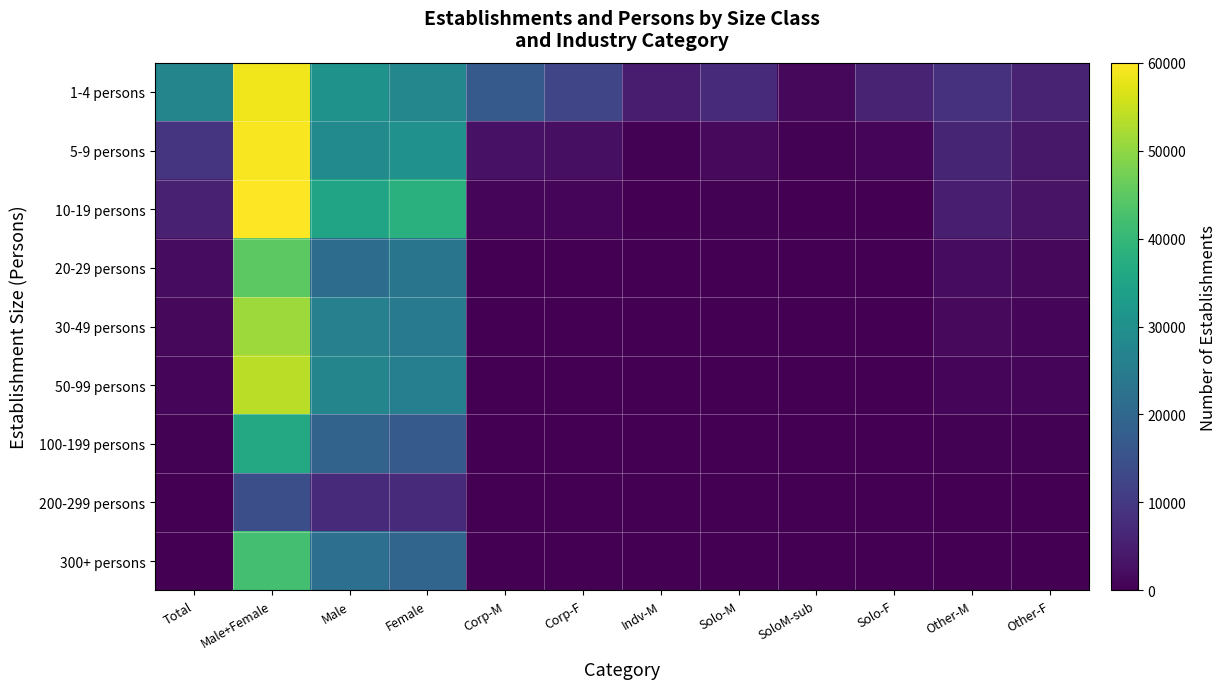

At Corp-M, list the series in order from smallest to largest.

200-299 persons, 300+ persons, 100-199 persons, 50-99 persons, 30-49 persons, 20-29 persons, 10-19 persons, 5-9 persons, 1-4 persons